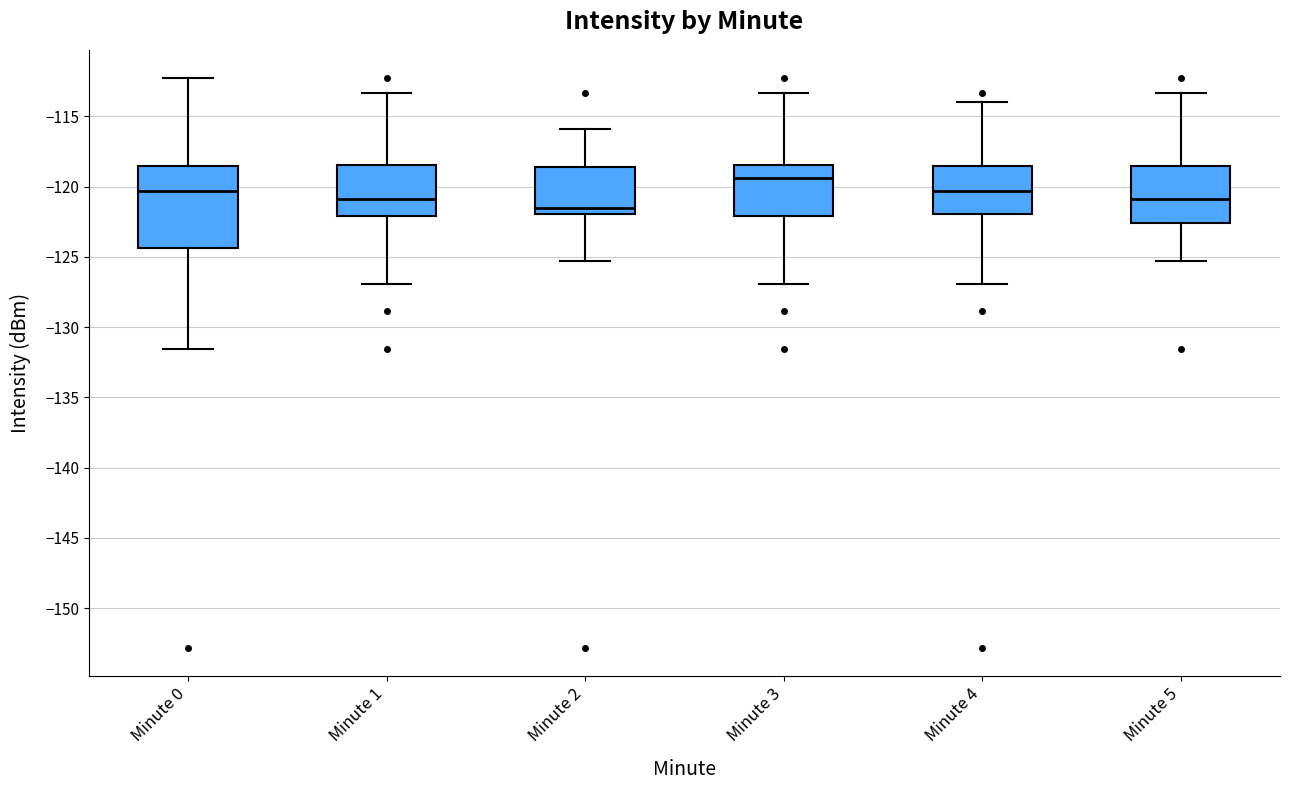

Which box has the highest median line?

Minute 3